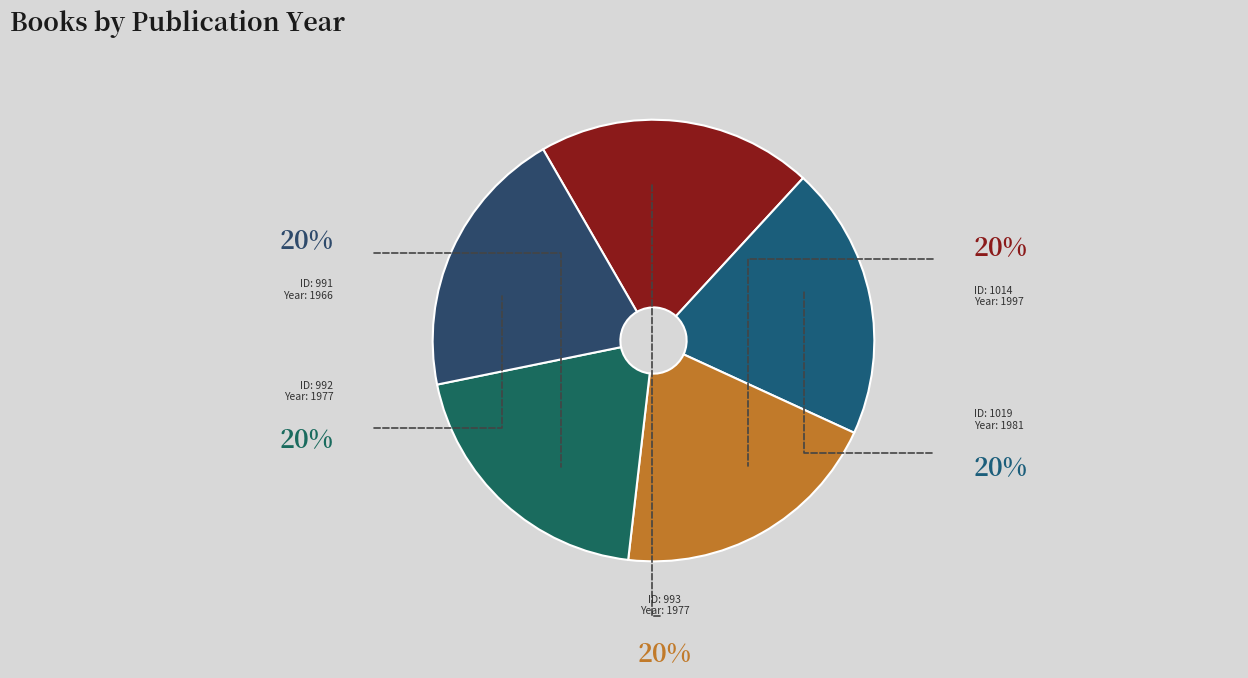

Is there any slice that represents more than half of the pie?

No